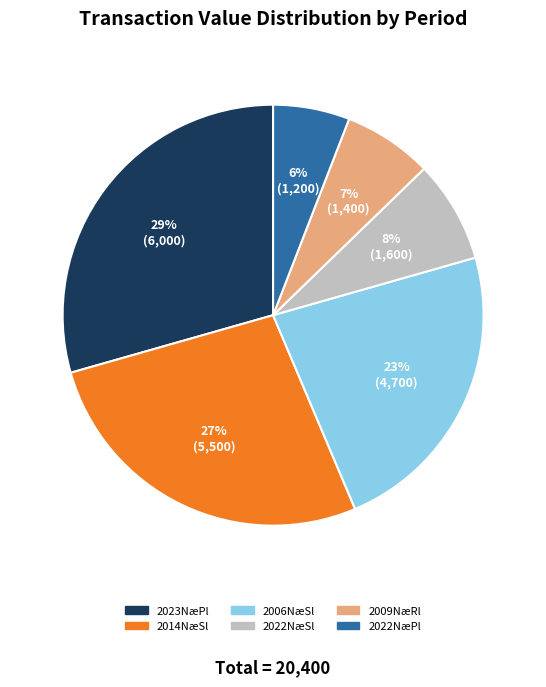

Is there any slice that represents more than half of the pie?

No